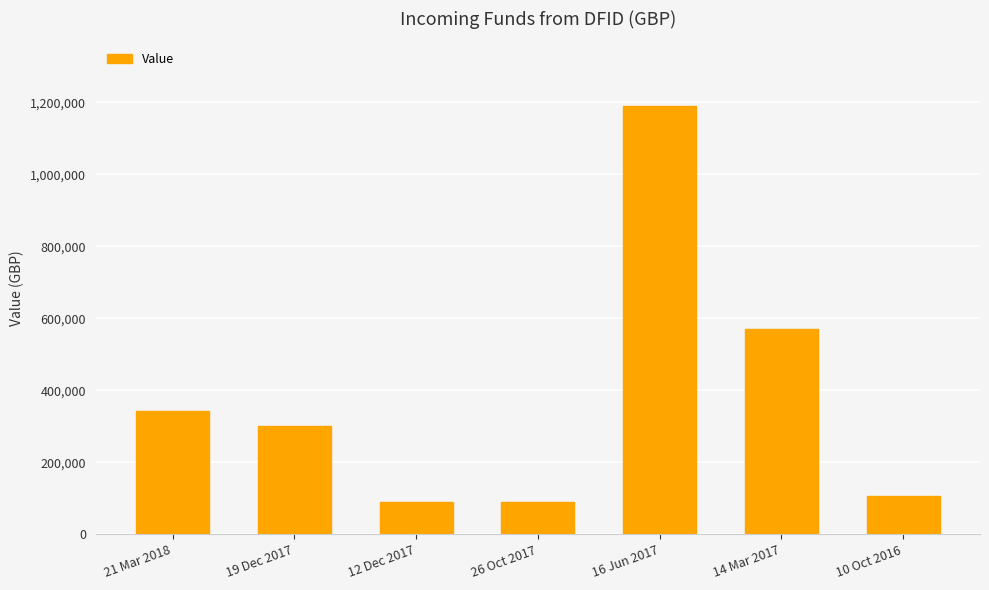

Are the bars grouped side by side (vs. stacked)?

No